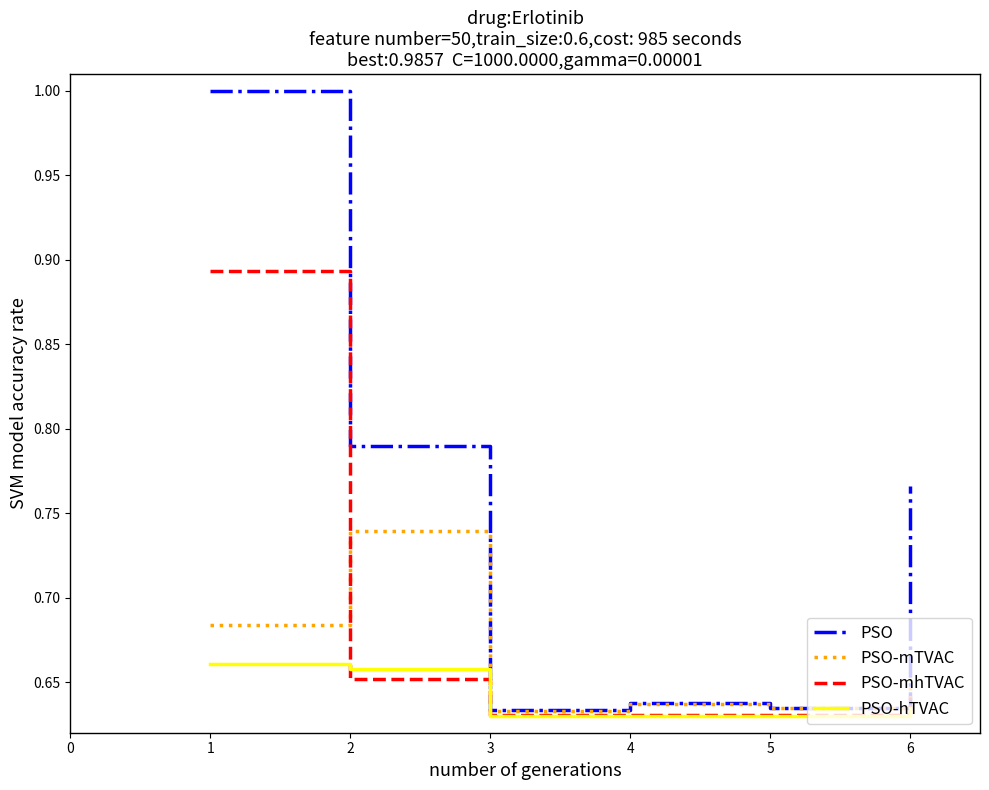

What is the total value across all series at 4?

2.5